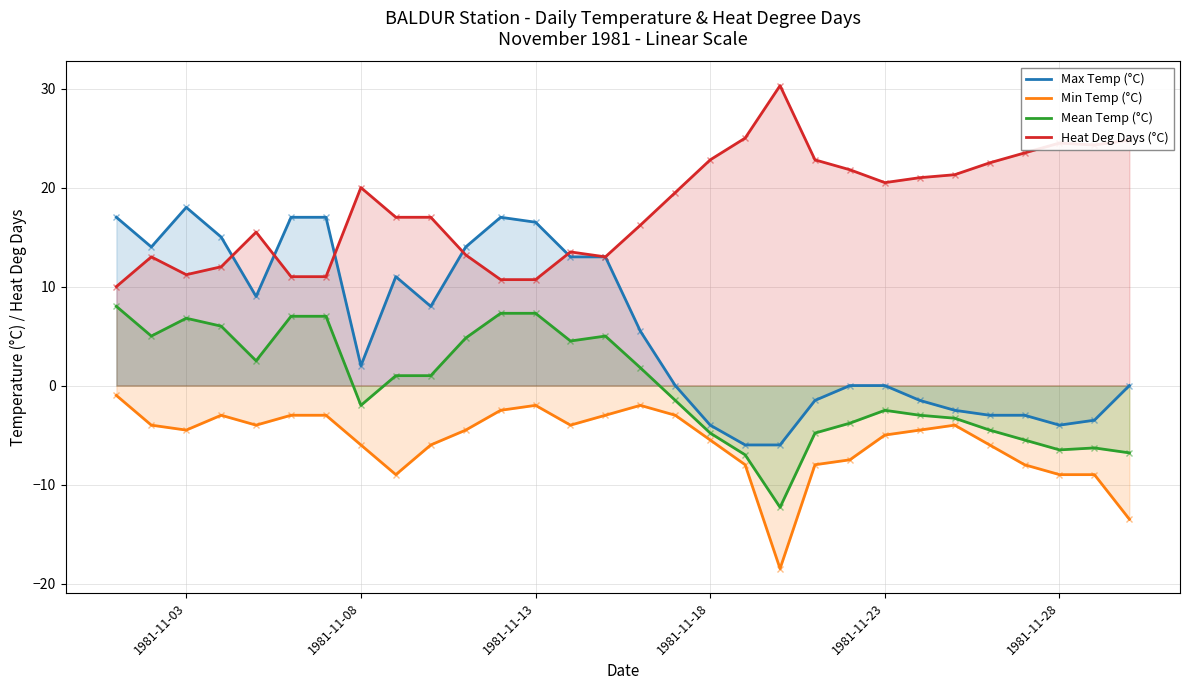

How many categories are shown in the chart?

30